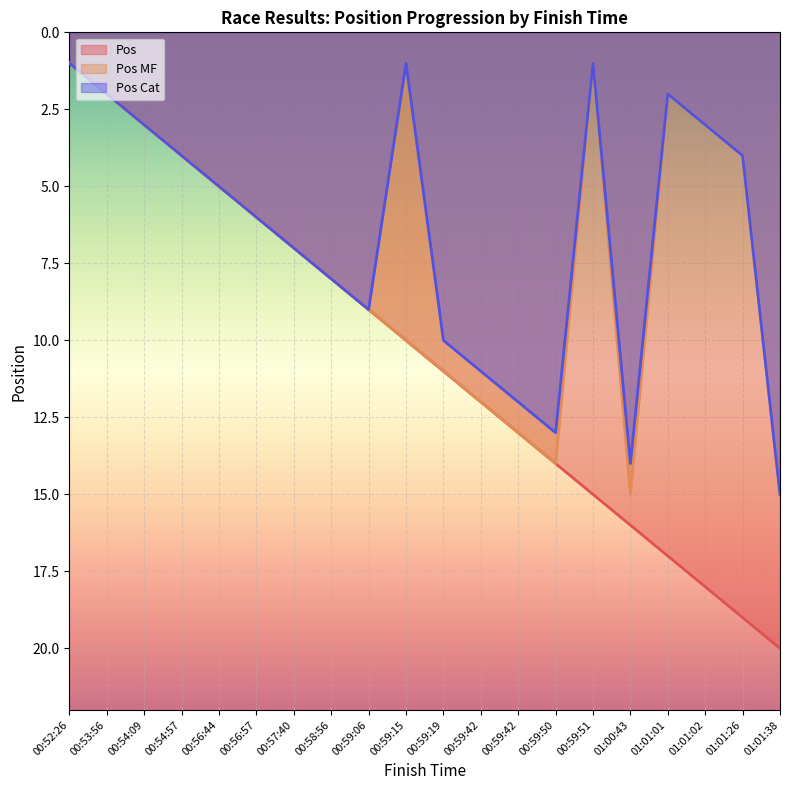

True or false: Pos Cat has a value of 1 at 00:59:51.

True